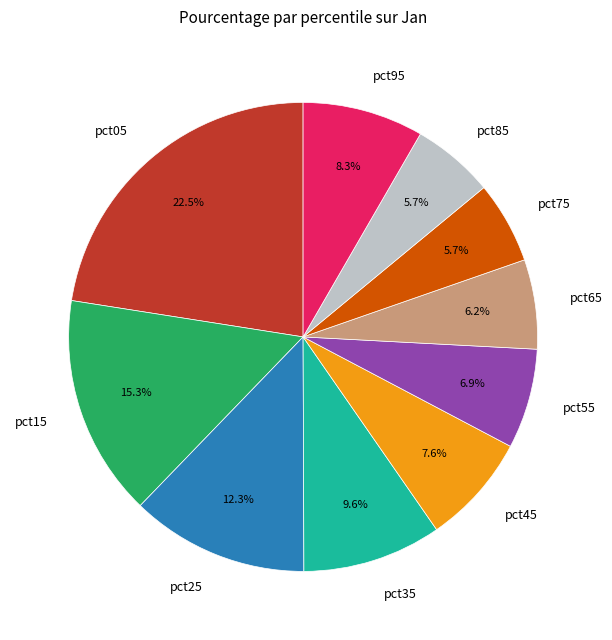

Which has a higher value, pct65 or pct85?

pct65